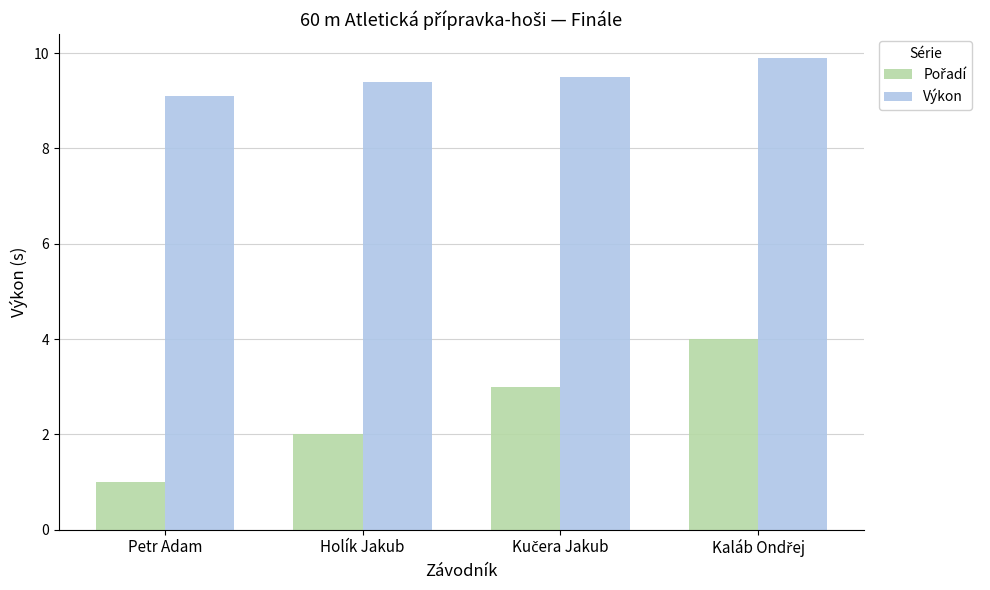

What is the average value of the Výkon series?

9.5